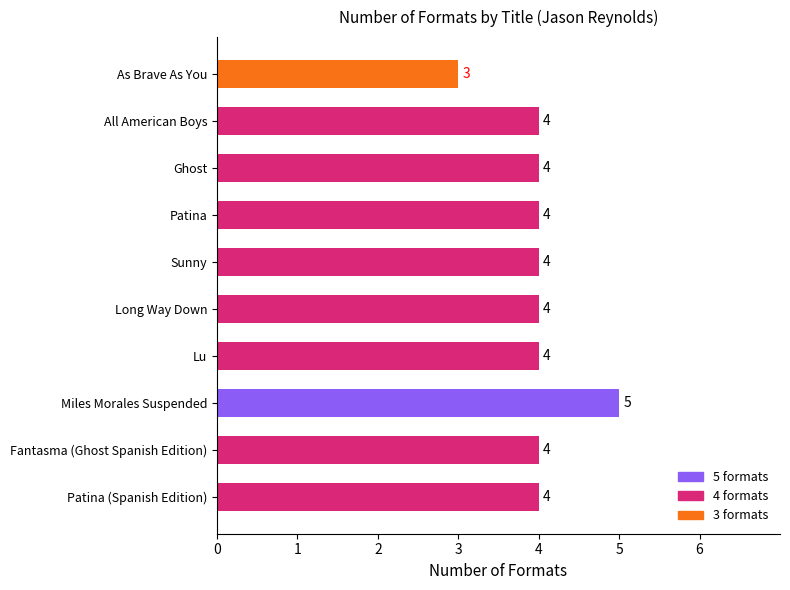

Is it true that the value at Patina (Spanish Edition) is 4?

True